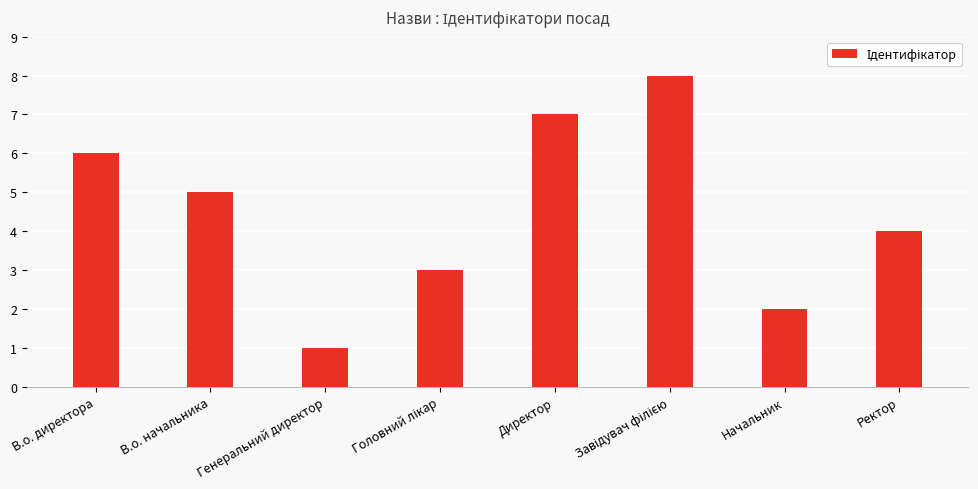

What is the change in value from Генеральний директор to Ректор?

+3